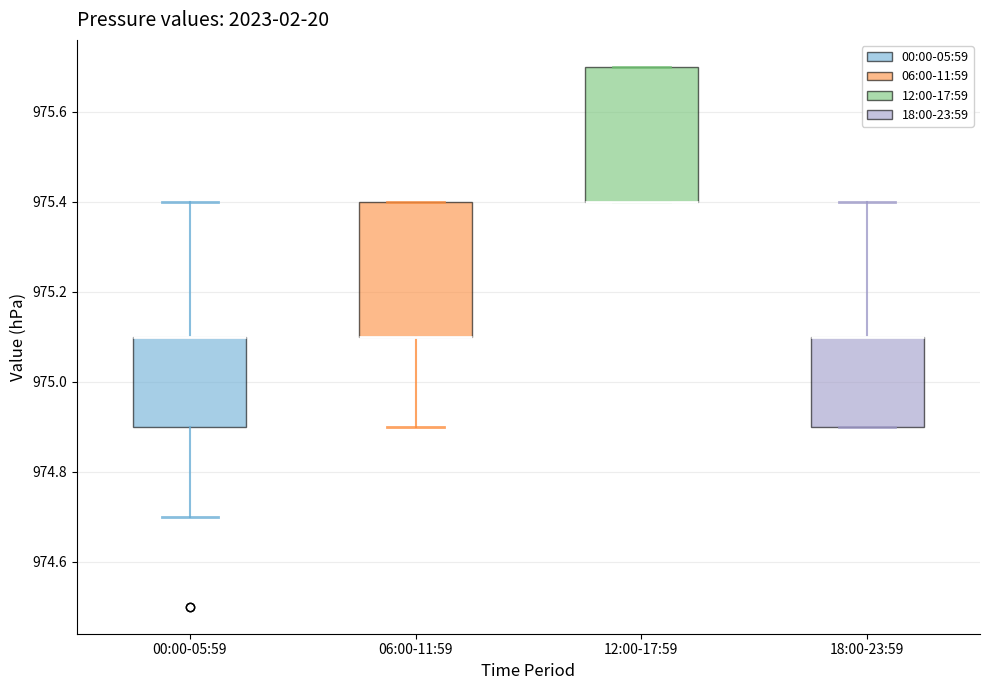

Reading left to right, transcribe this box plot: for each box, give where its median line is, the range the box spans, and where its two whiskers end, as read against the y-axis. The values are not printed on the chart, so give them approximately, as read against the axis.

00:00-05:59: median 975.1 (drawn on the box's upper edge), box 974.9 to 975.1, whiskers 974.7 to 975.4
06:00-11:59: median 975.1 (drawn on the box's lower edge), box 975.1 to 975.4, whiskers 974.9 to 975.4
12:00-17:59: median 975.4 (drawn on the box's lower edge), box 975.4 to 975.7, whiskers 975.4 to 975.7
18:00-23:59: median 975.1 (drawn on the box's upper edge), box 974.9 to 975.1, whiskers 974.9 to 975.4